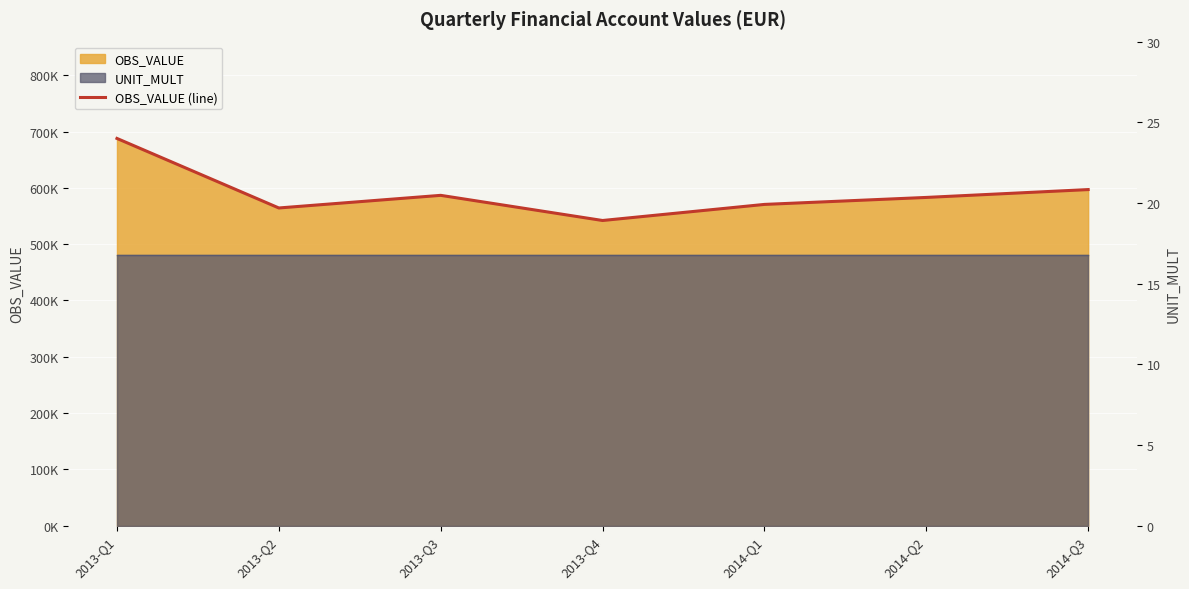

The value at 2013-Q1 is 317141.9. True or false?

False